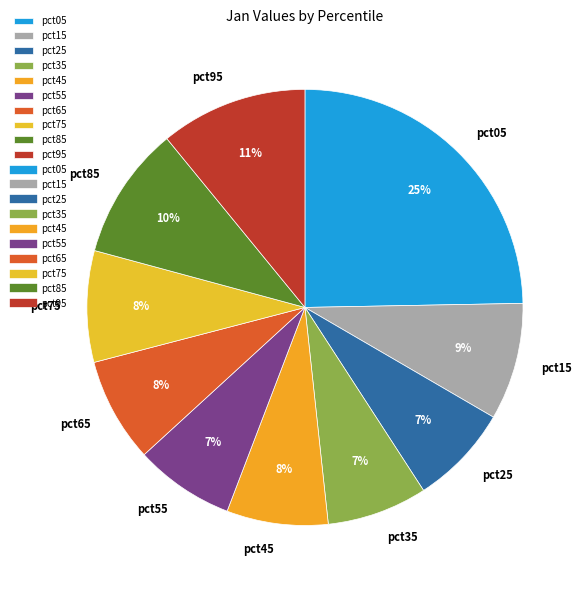

Is it true that pct15 is 9% of the pie?

True